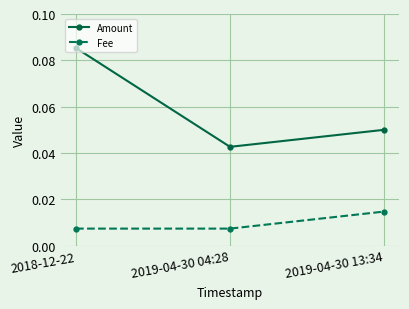

Count the Amount values in the range 0 to 1.

3